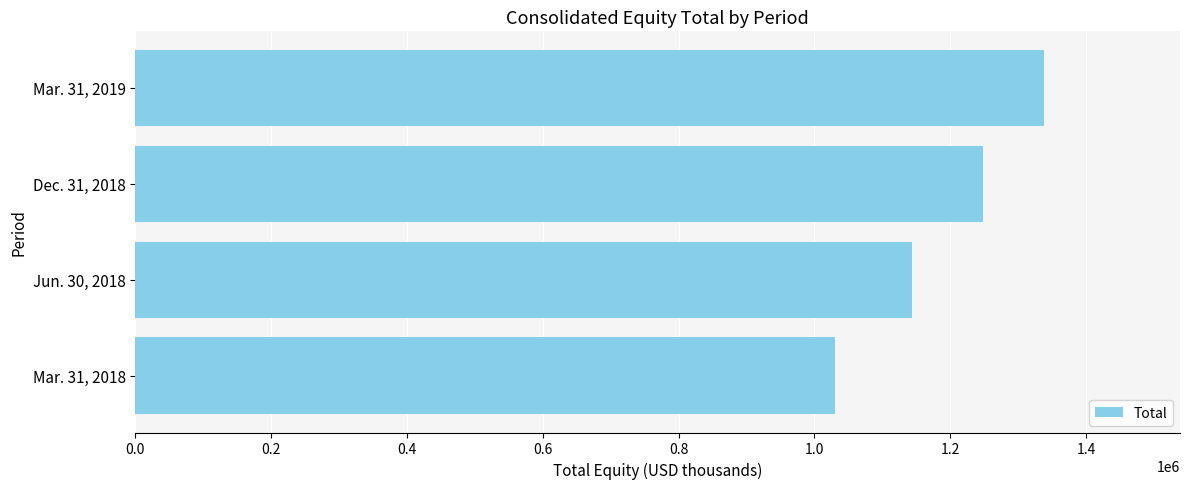

How many bars are there in total?

4